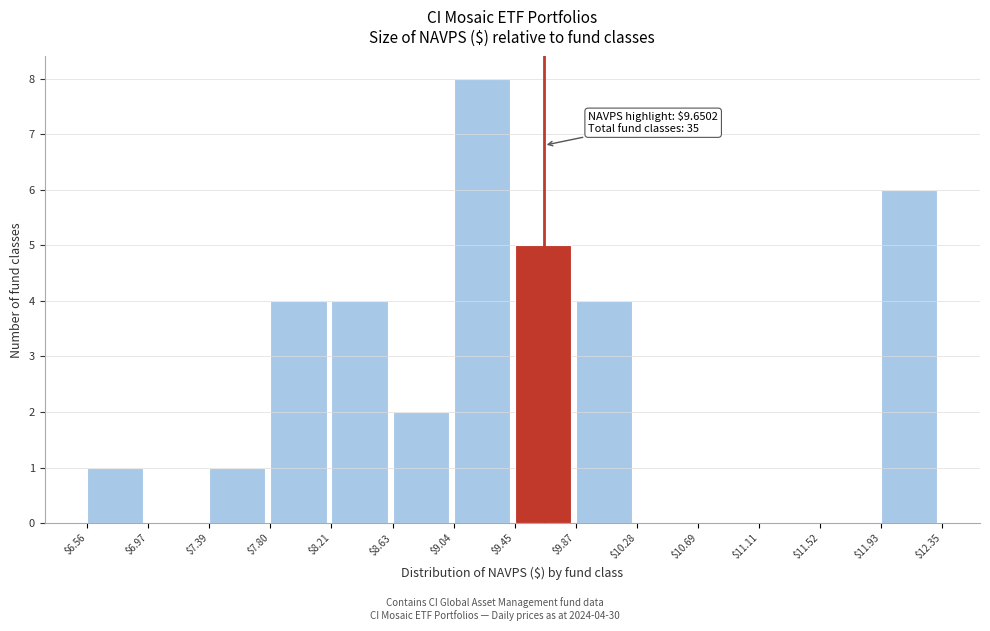

Which range on the x-axis has the tallest bar?

$9.04 to $9.45